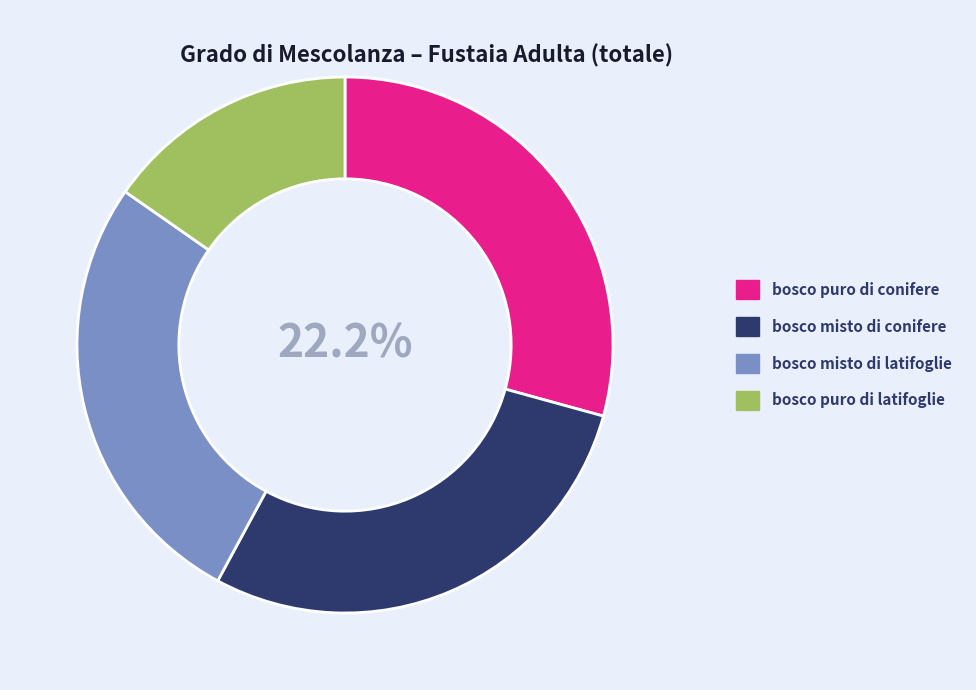

To the nearest percent, what percentage of the pie is bosco puro di latifoglie?

15%